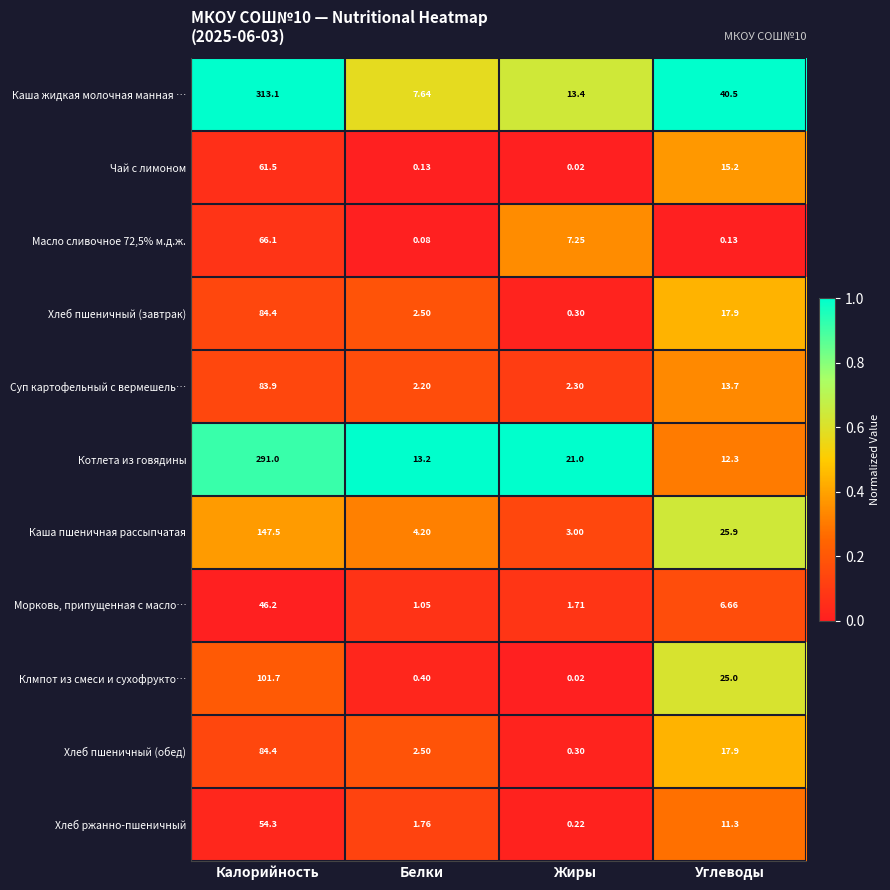

How many data points does each series have?

4